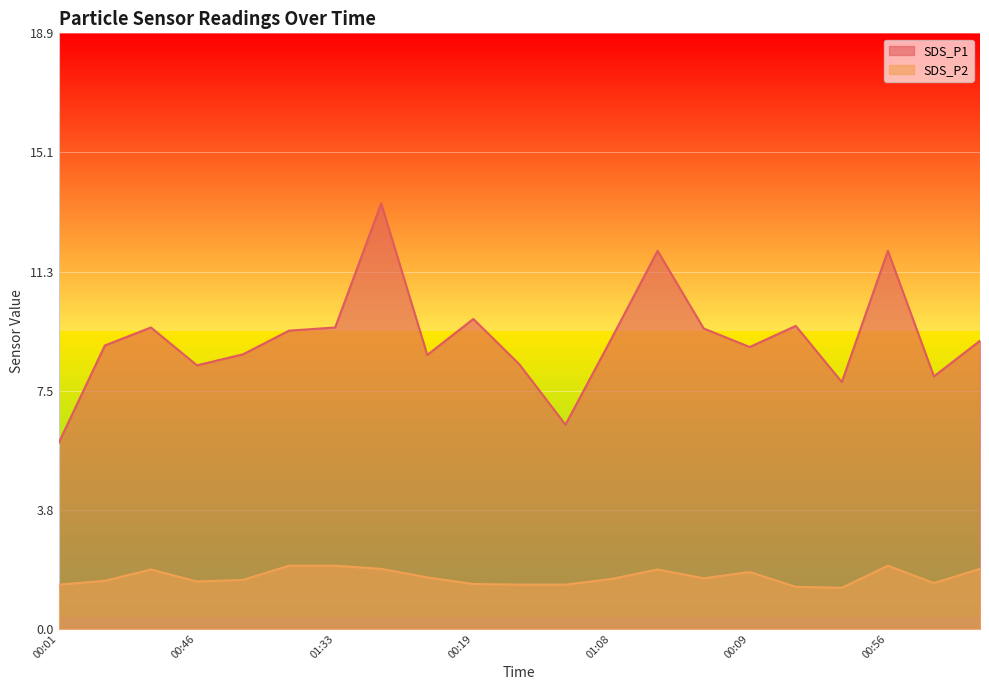

In SDS_P2, how many points are lower than both neighbors (excluding endpoints)?

4